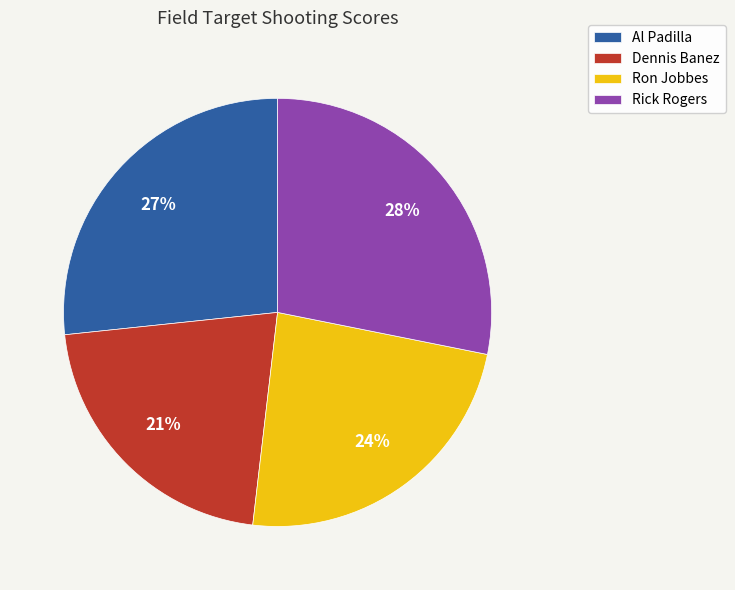

What is the ratio of the value at Ron Jobbes to the value at Dennis Banez?

1.1